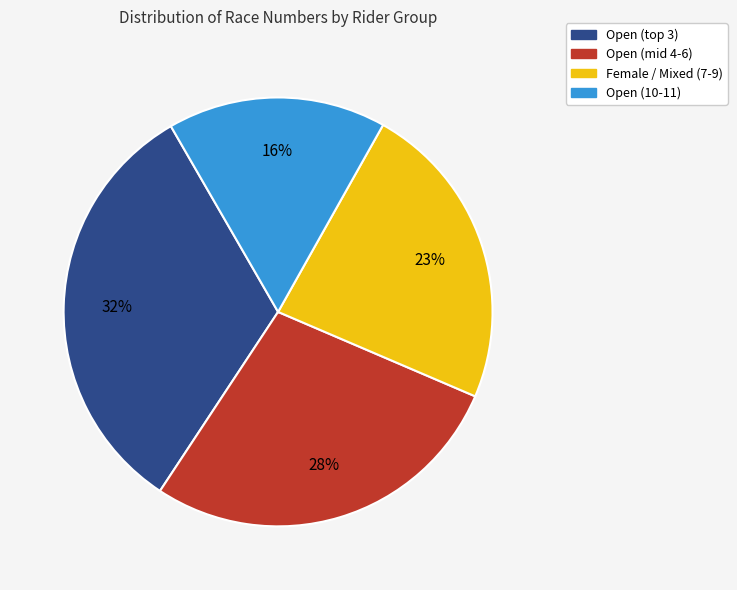

Does any single category account for the majority?

No